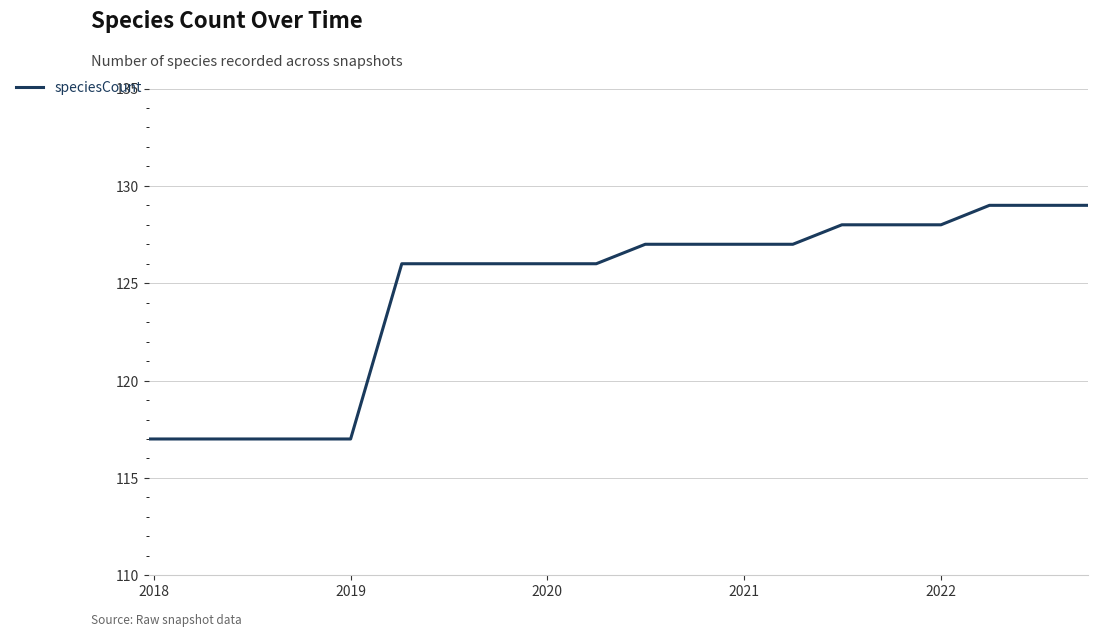

What is the maximum value shown in the chart?

129